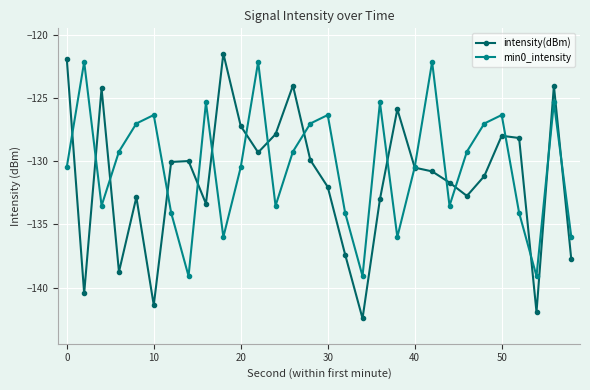

True or false: min0_intensity has more than 2 points higher than both neighbors.

True